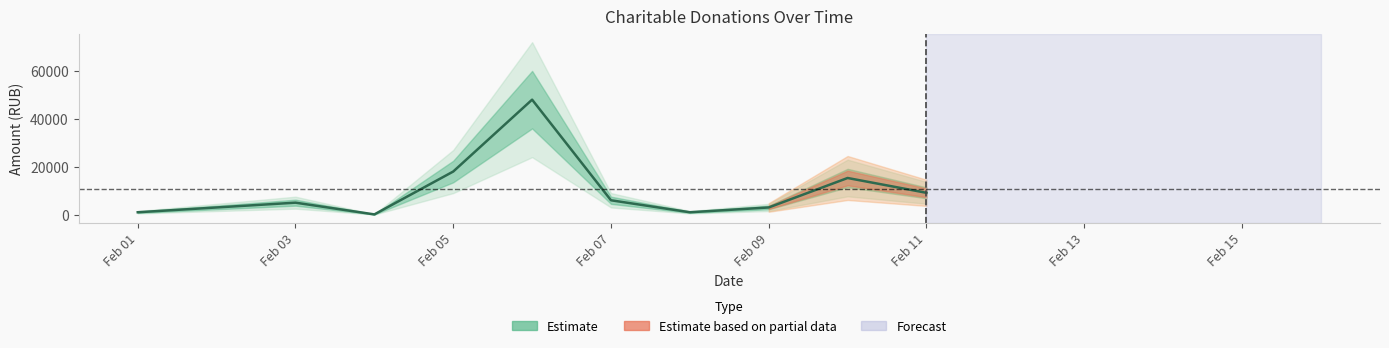

What is the sum of all values?

106510